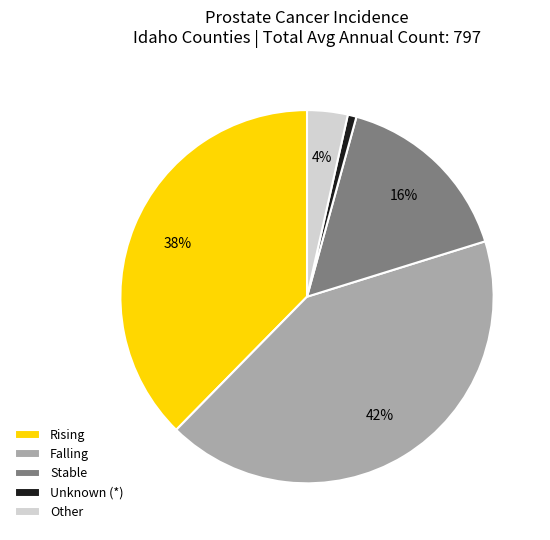

Is the sum of Stable and Rising greater than half?

Yes